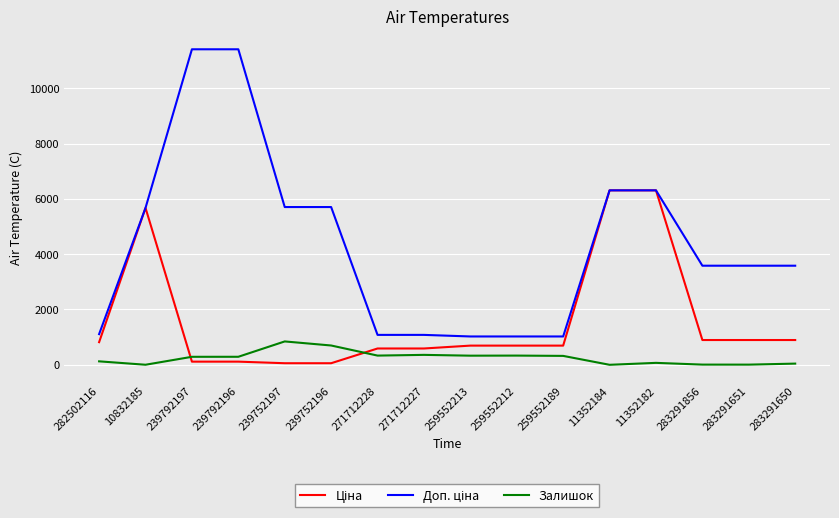

The value of Залишок at 259552212 is 333.0. True or false?

True